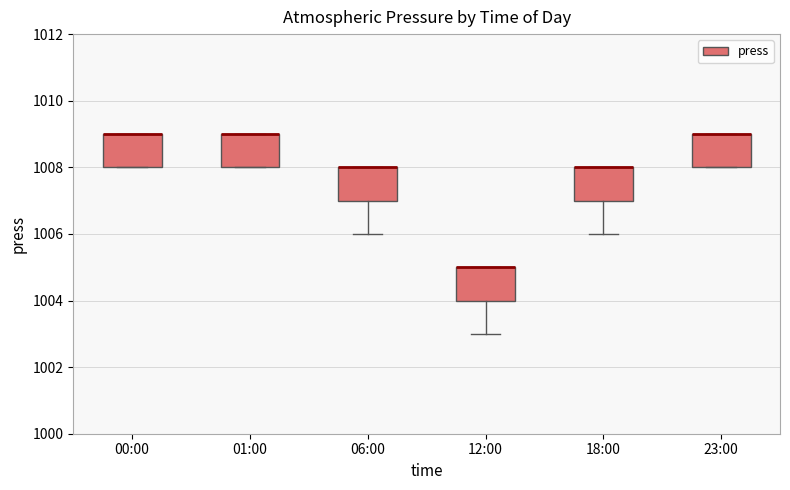

Where is the lower edge of the box for 12:00 on the y-axis? The values are not printed on the chart, so give them approximately, as read against the axis.

1004